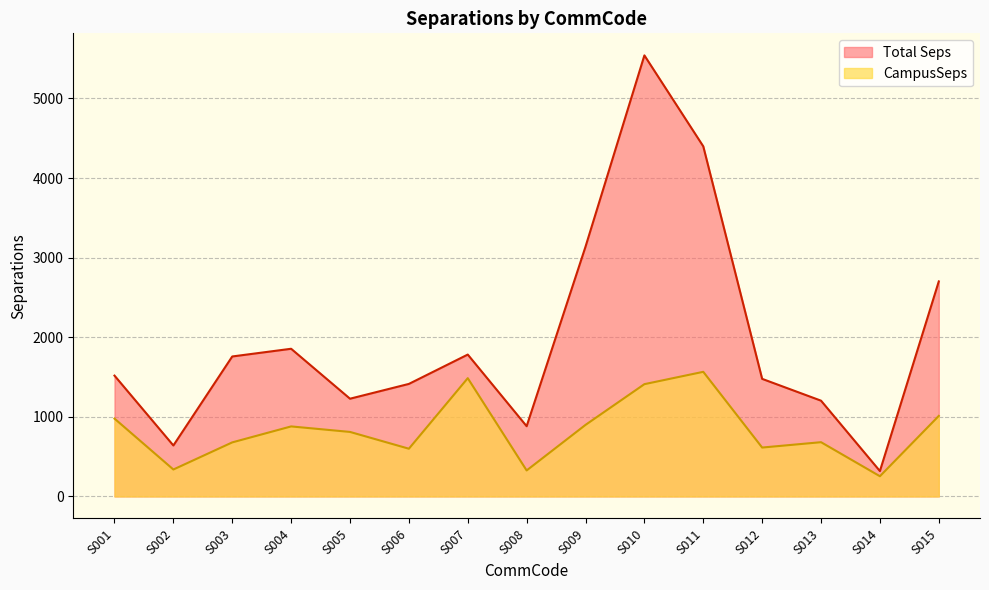

Rank the categories by CampusSeps value from lowest to highest.

S014, S008, S002, S006, S012, S003, S013, S005, S004, S009, S001, S015, S010, S007, S011